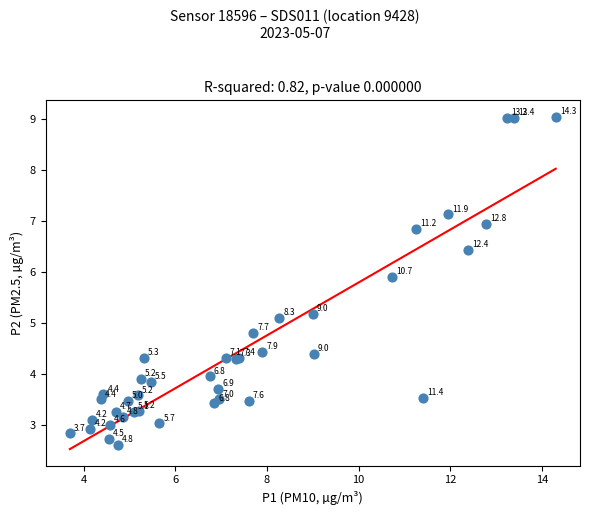

What Y value in the scatter plot is closest to 5?

5.1